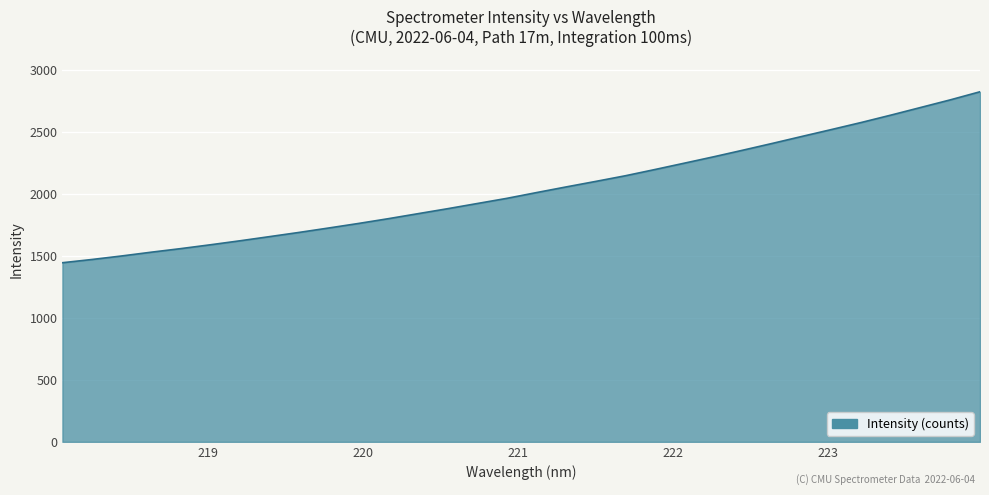

What is the maximum value shown in the chart?

2821.3